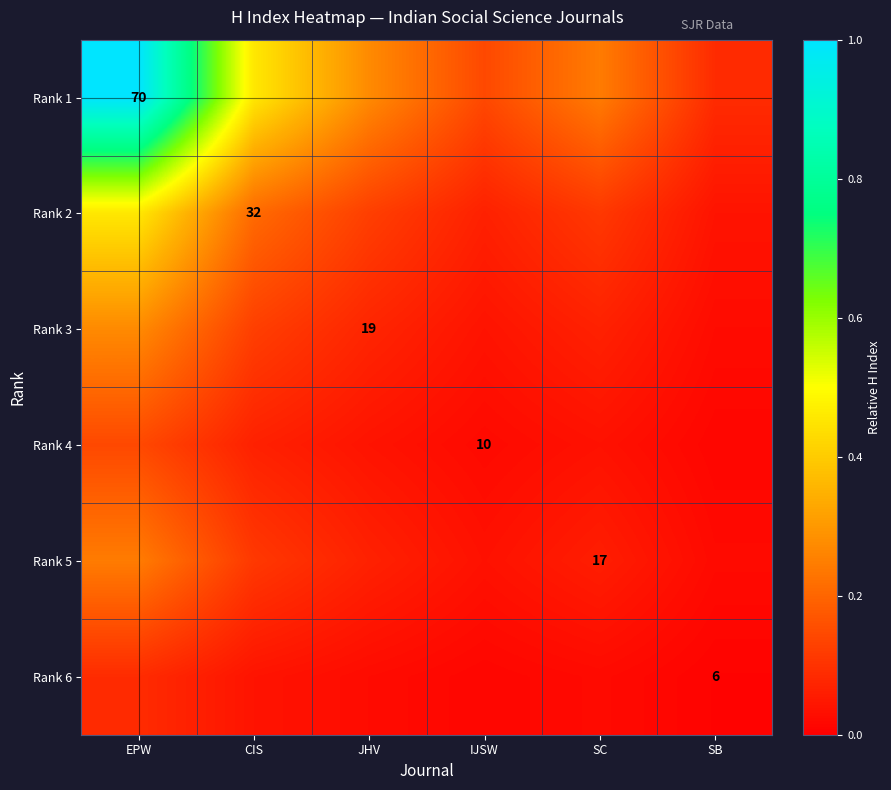

List the labels in order of Rank 1 value, smallest first.

SB, IJSW, SC, JHV, CIS, EPW